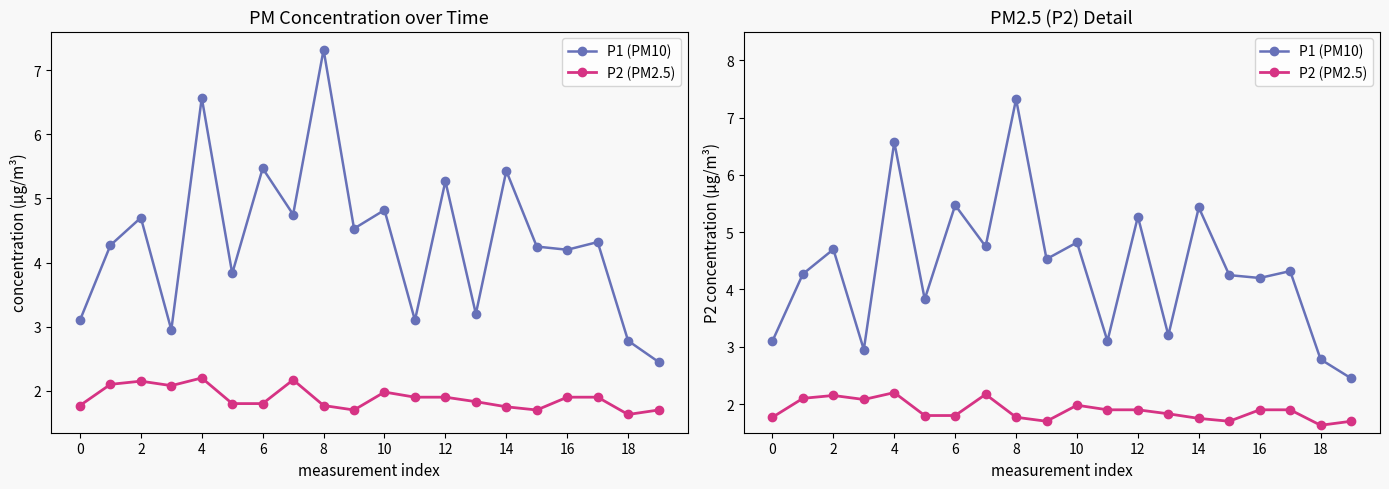

True or false: P1 (PM10) and P2 (PM2.5) cross at least once.

False